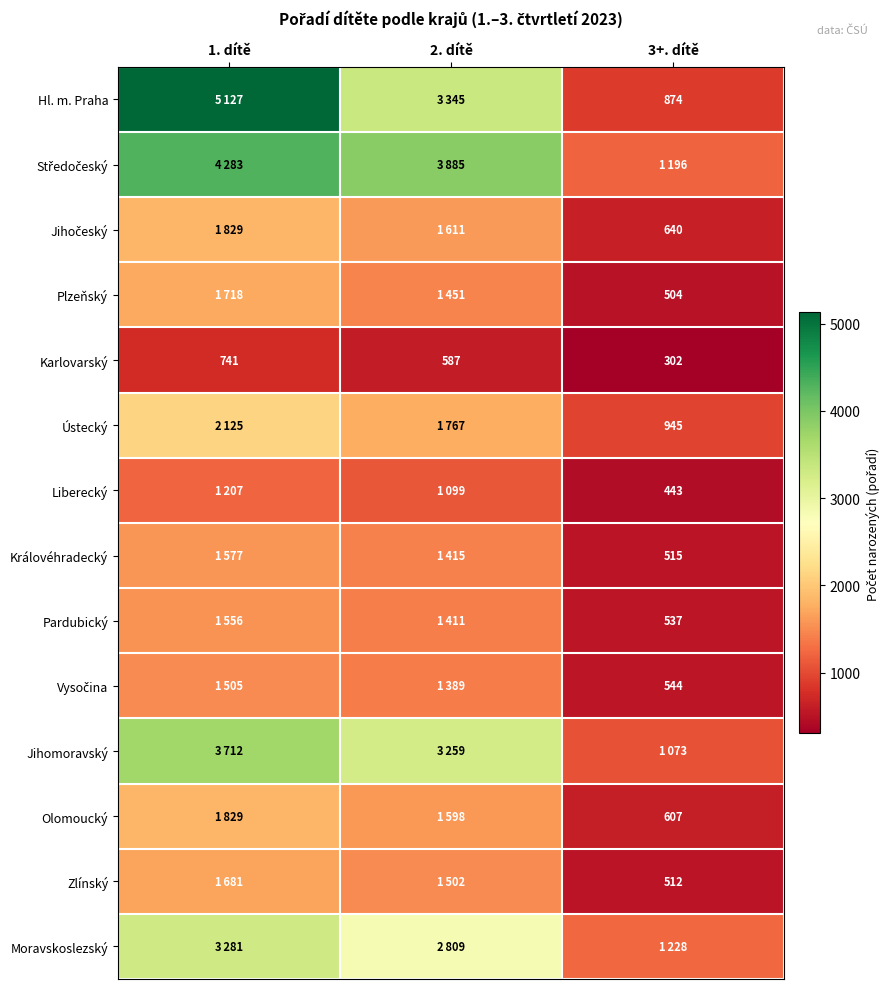

Between 1. dítě and 2. dítě, which is larger?

1. dítě